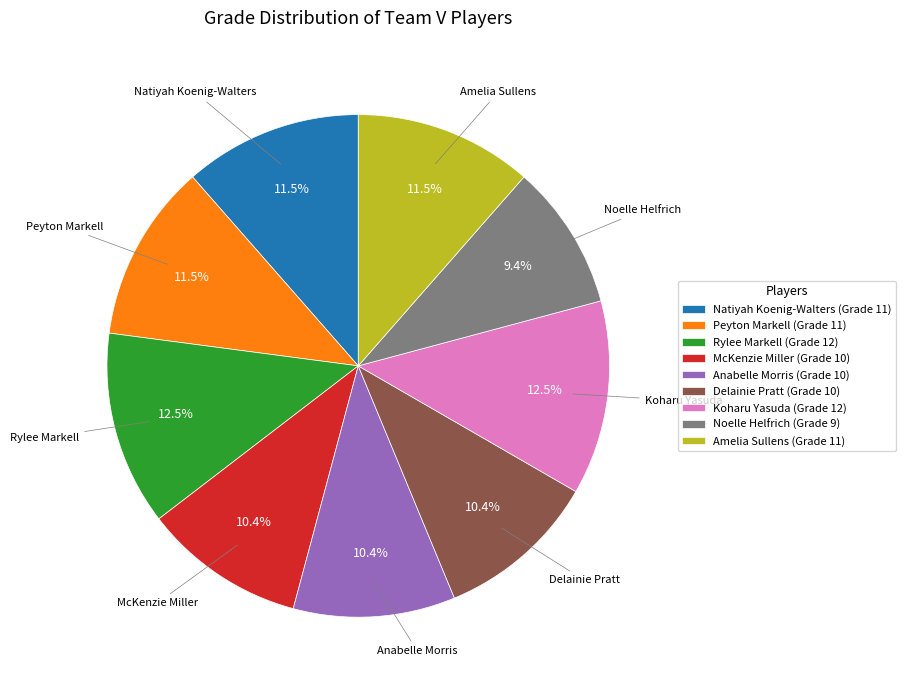

Approximately how many times larger is the value at Rylee Markell (Grade 12) compared to Natiyah Koenig-Walters (Grade 11)?

1.1